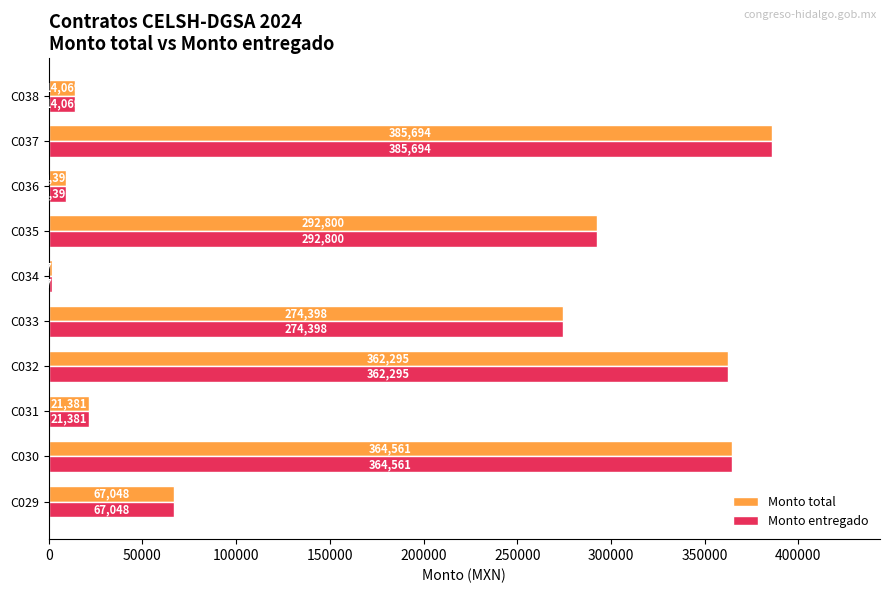

List the labels in order of Monto total value, smallest first.

C034, C036, C038, C031, C029, C033, C035, C032, C030, C037